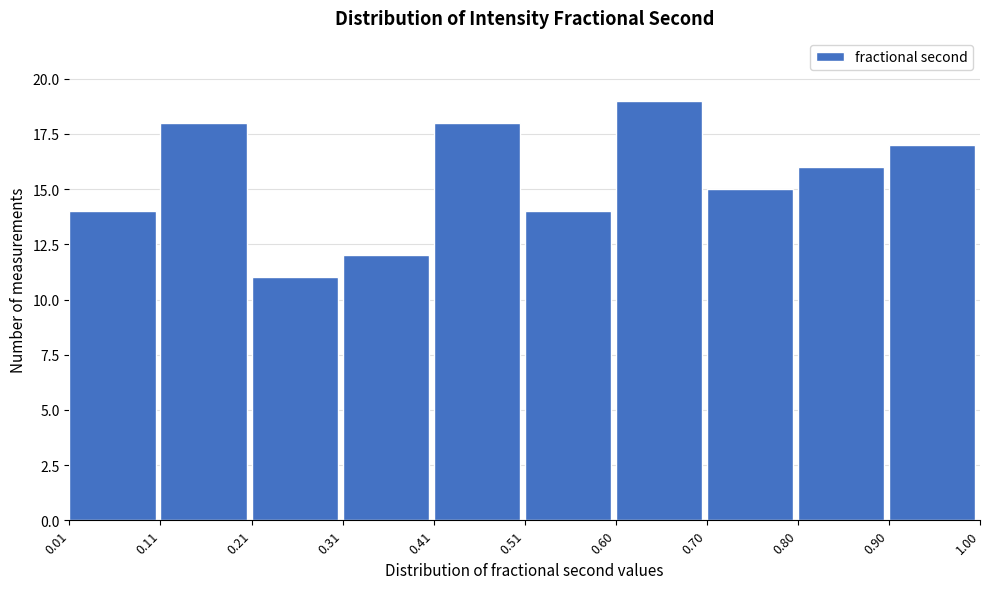

How tall is the bar that spans 0.90 to 1.00 on the x-axis? The values are not printed on the chart, so give them approximately, as read against the axis.

17